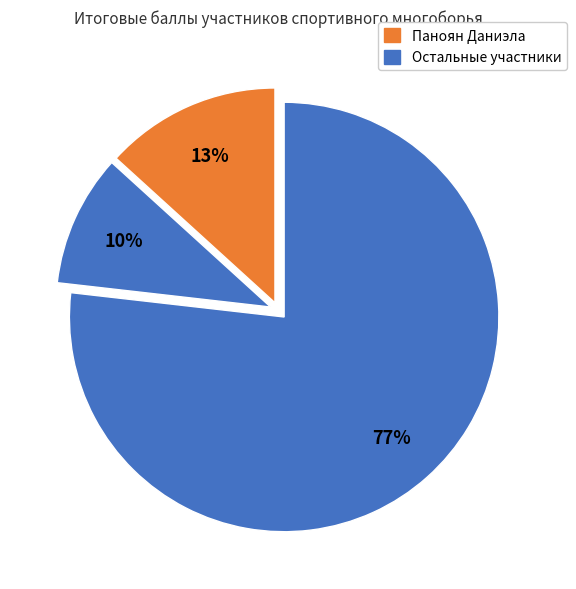

How many slices are in this pie chart?

3